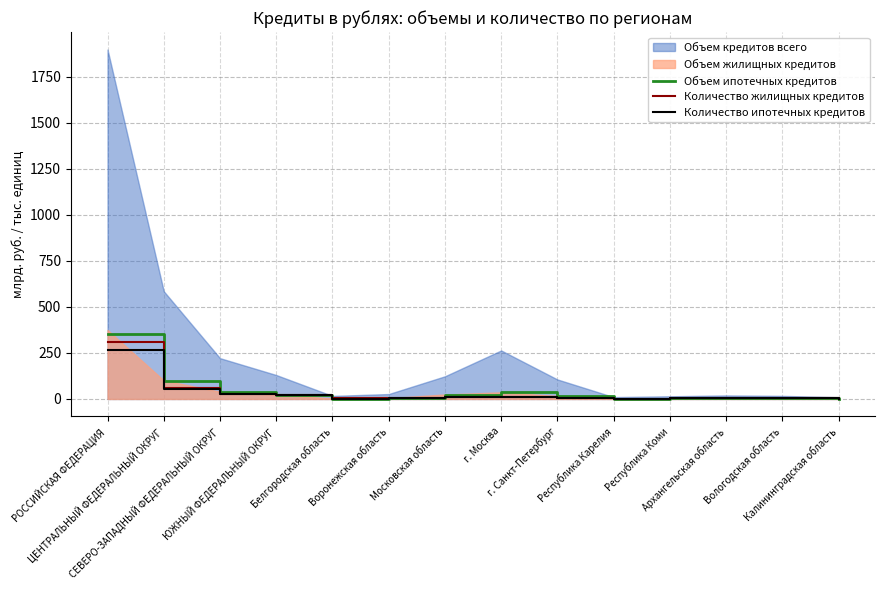

The Количество жилищных кредитов series shows 0.9 at Архангельская область. True or false?

False